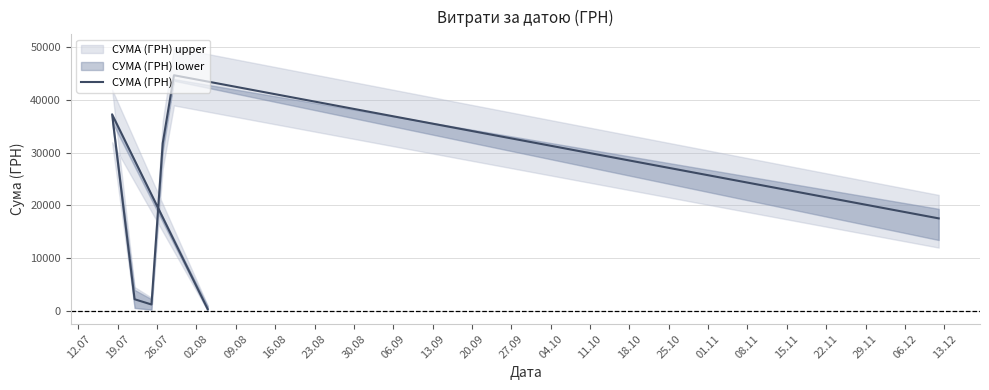

What is the minimum value shown in the chart?

321.5